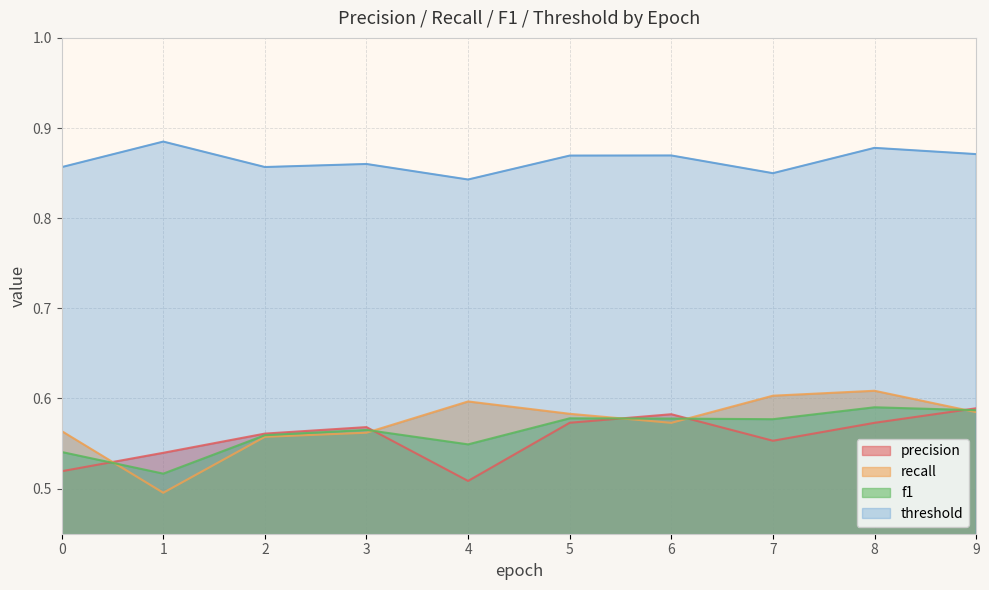

Reading right to left, transcribe all the data shown in this chart.

precision: 0.6	0.6	0.6	0.6	0.6	0.5	0.6	0.6	0.5	0.5
recall: 0.6	0.6	0.6	0.6	0.6	0.6	0.6	0.6	0.5	0.6
f1: 0.6	0.6	0.6	0.6	0.6	0.5	0.6	0.6	0.5	0.5
threshold: 0.9	0.9	0.8	0.9	0.9	0.8	0.9	0.9	0.9	0.9